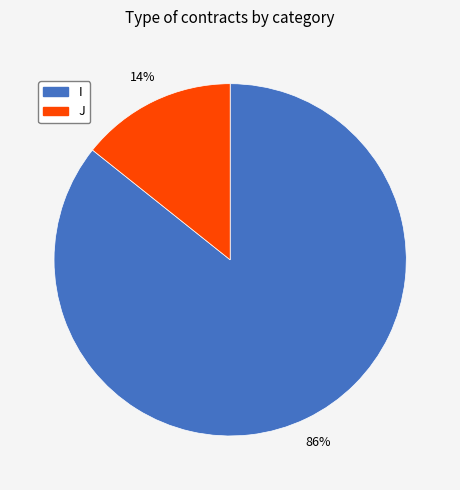

How many segments does this pie chart have?

2